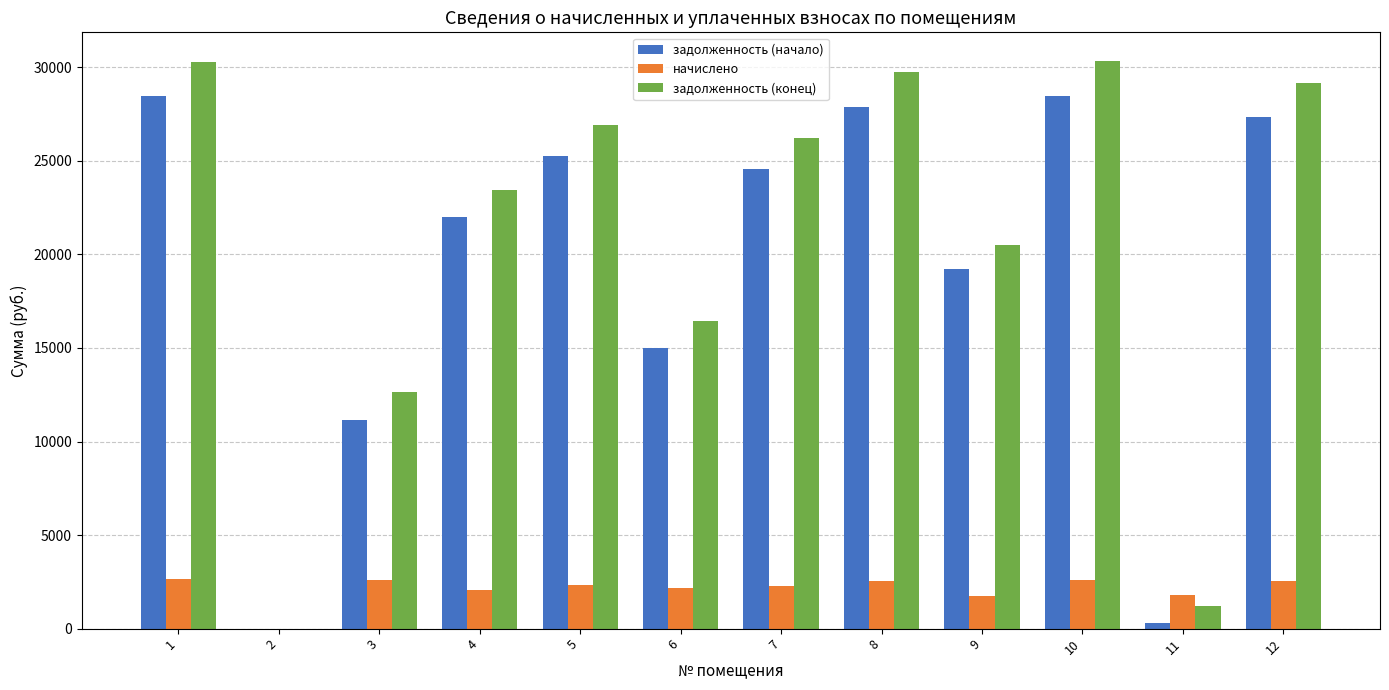

Is the value of начислено at 9 greater than the value of задолженность (начало) at 1?

No